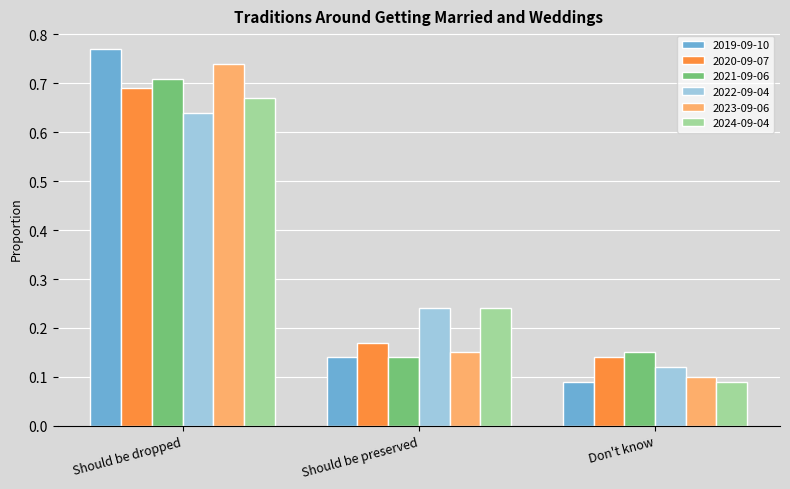

What is the average value of the 2024-09-04 series?

0.3